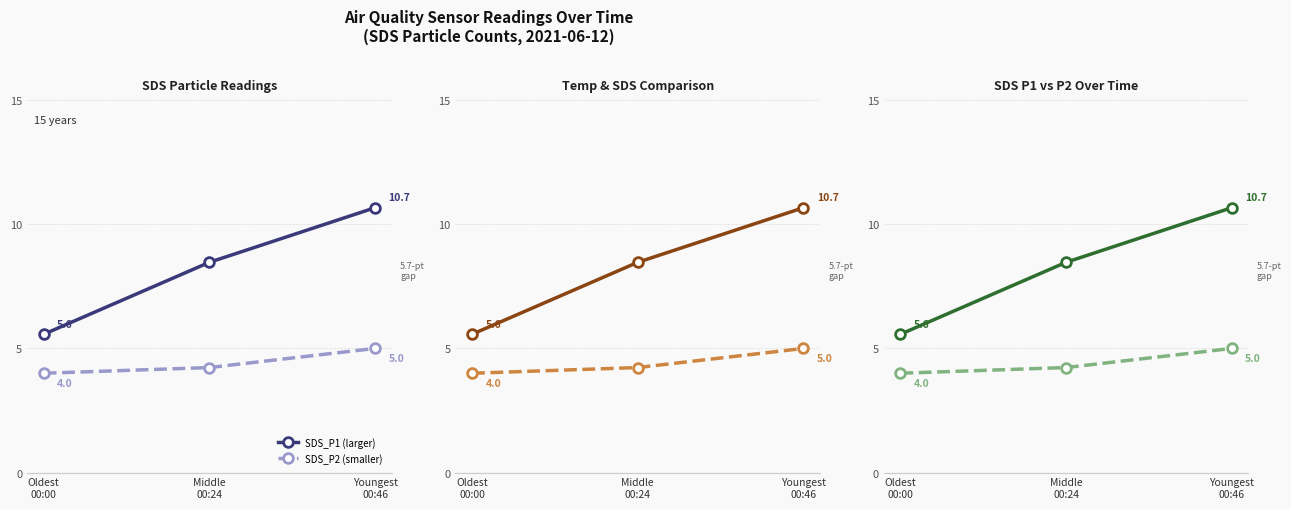

Which series changed the most between Oldest
00:00 and Middle
00:24?

SDS_P1 (larger)